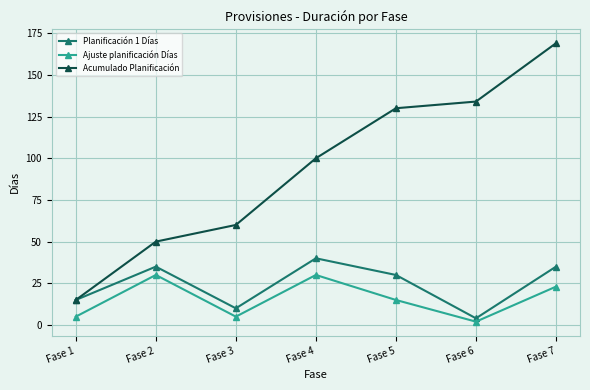

True or false: Ajuste planificación Días and Acumulado Planificación cross at least once.

False